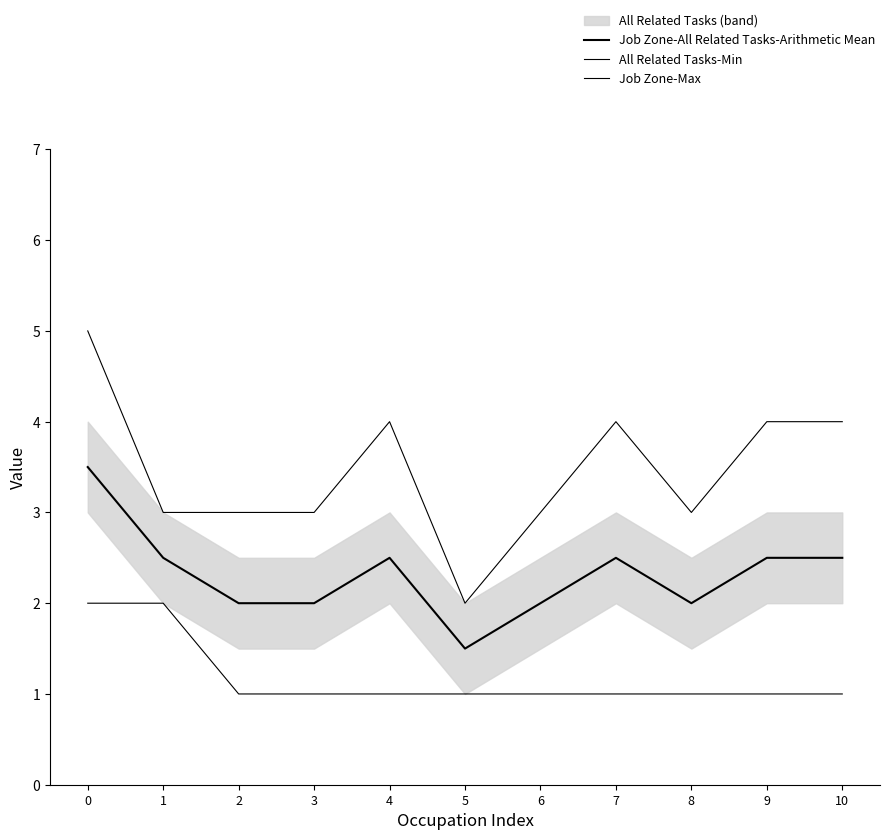

At which label is Job Zone-All Related Tasks-Arithmetic Mean closest to 2?

2